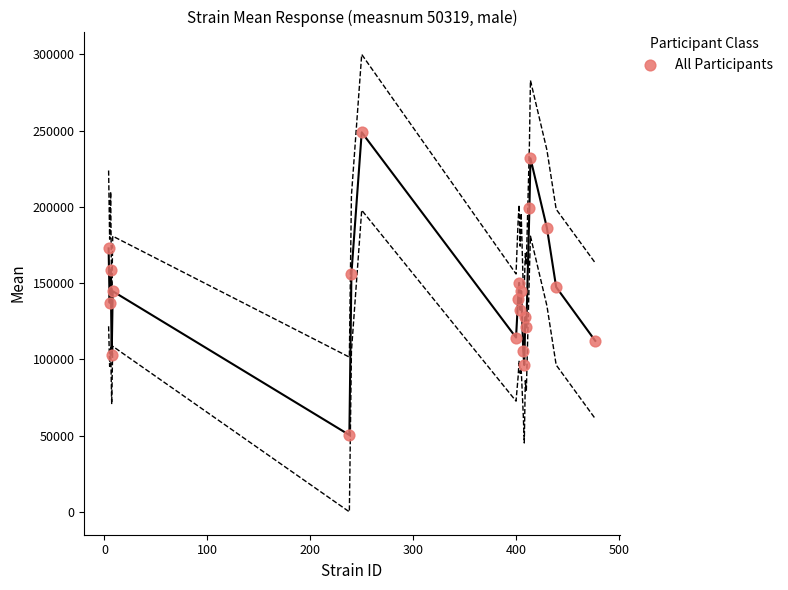

What is the range of Y values (max minus min)?

198440.6